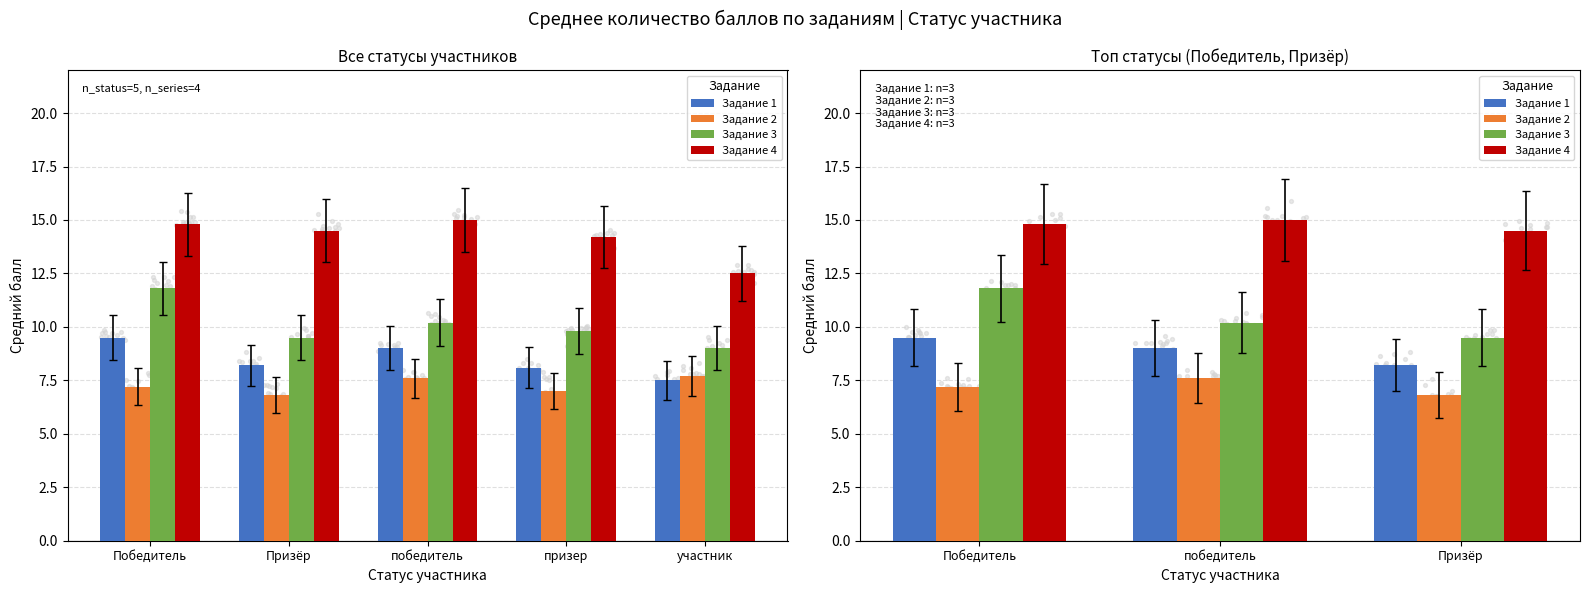

At which category is the sum across all series the highest?

Победитель